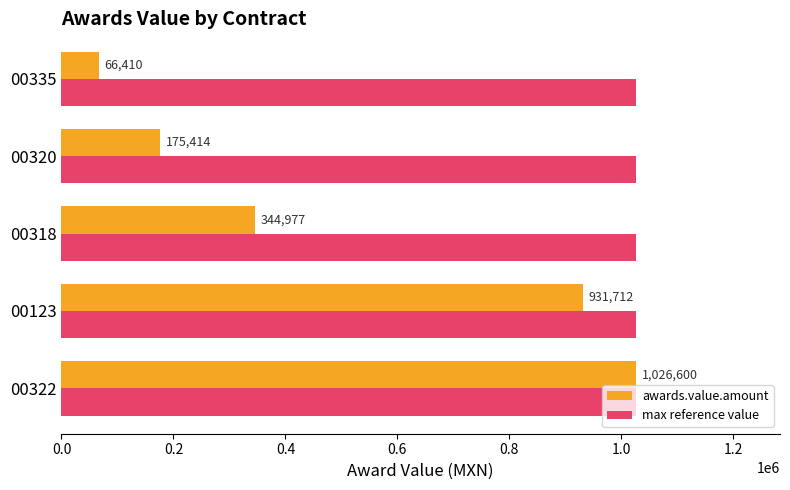

Which series has the largest range (max minus min)?

awards.value.amount